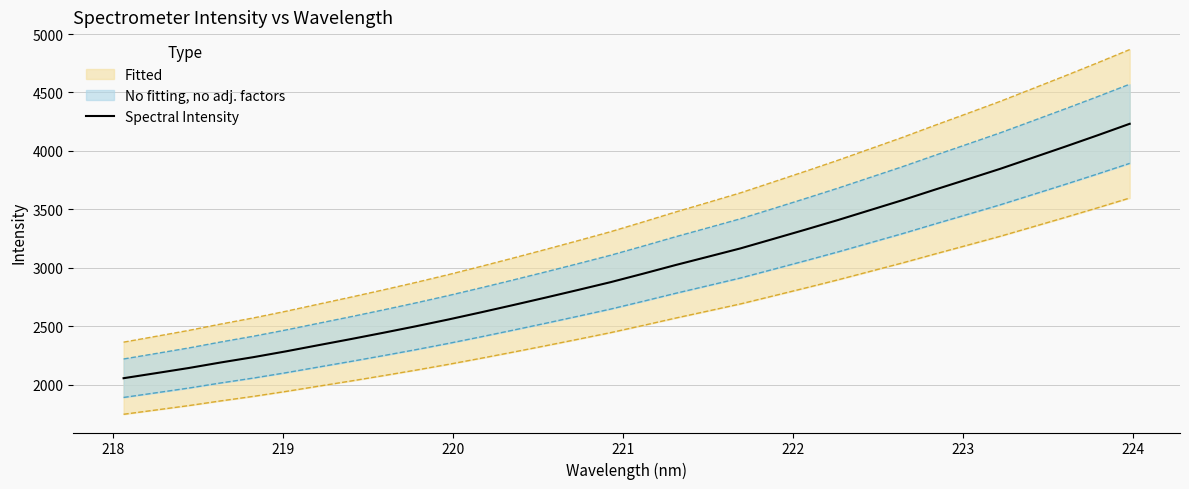

What is the maximum value for Spectral Intensity?

4232.3